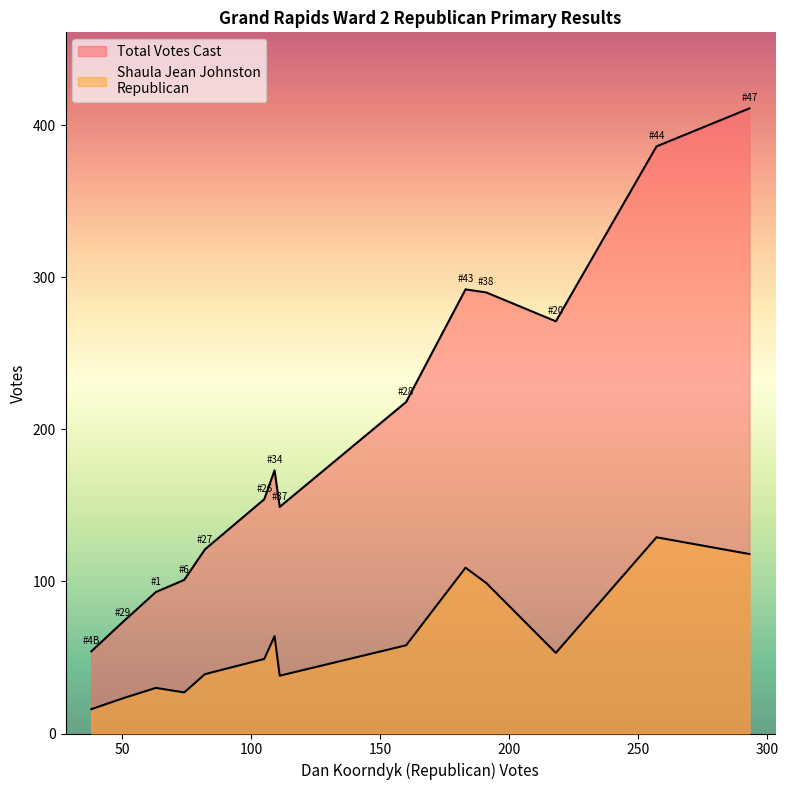

What is the difference between the Total Votes Cast values at #47 and #43?

119